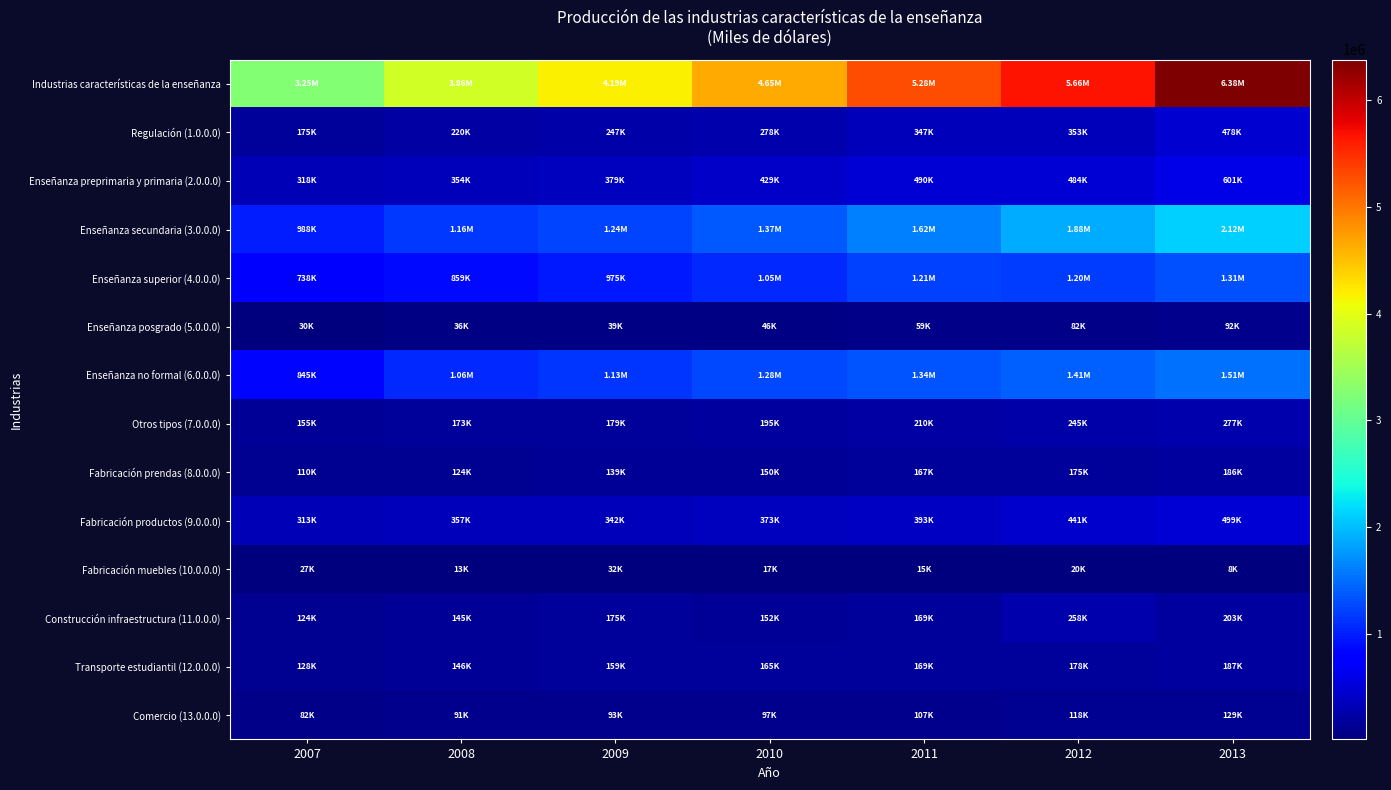

What is the spread (max minus min) of values at 2012?

5640045